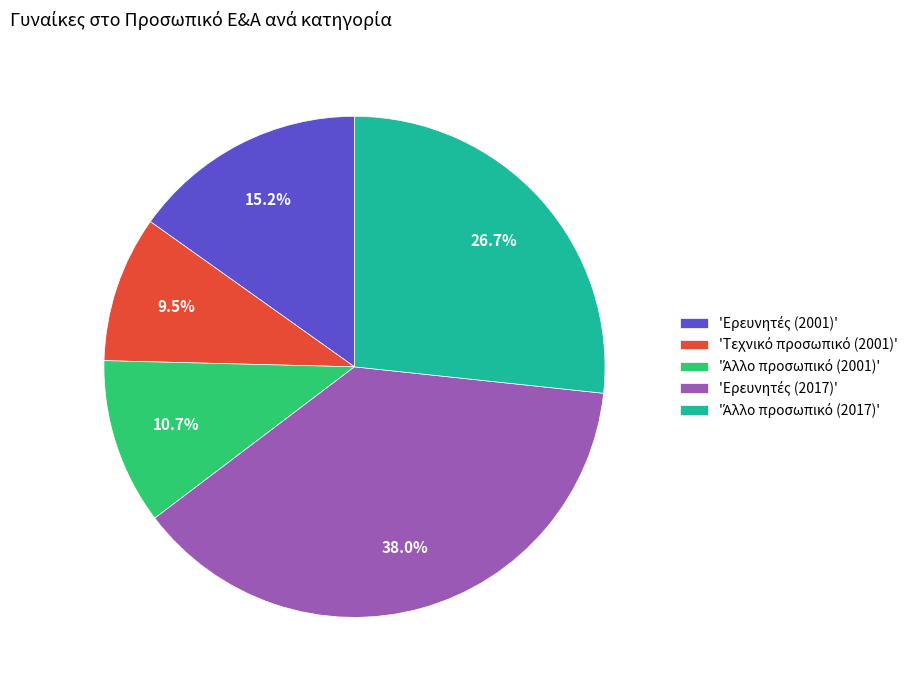

Does any single category account for the majority?

No